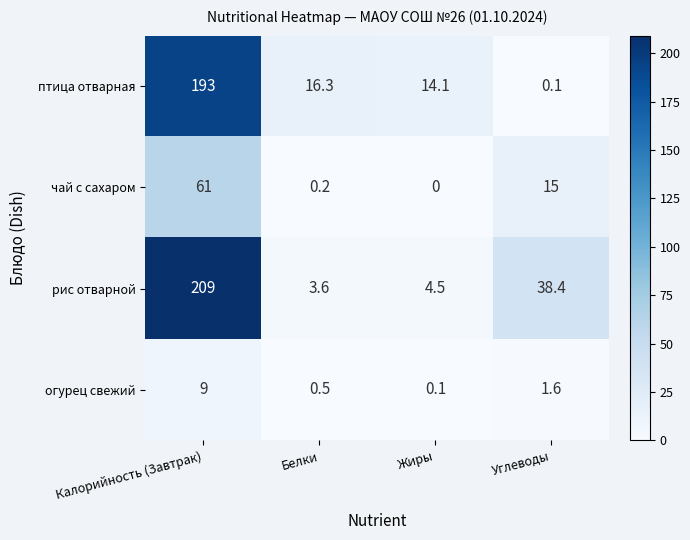

What is the difference between the maximum and minimum values in the чай с сахаром series?

61.0